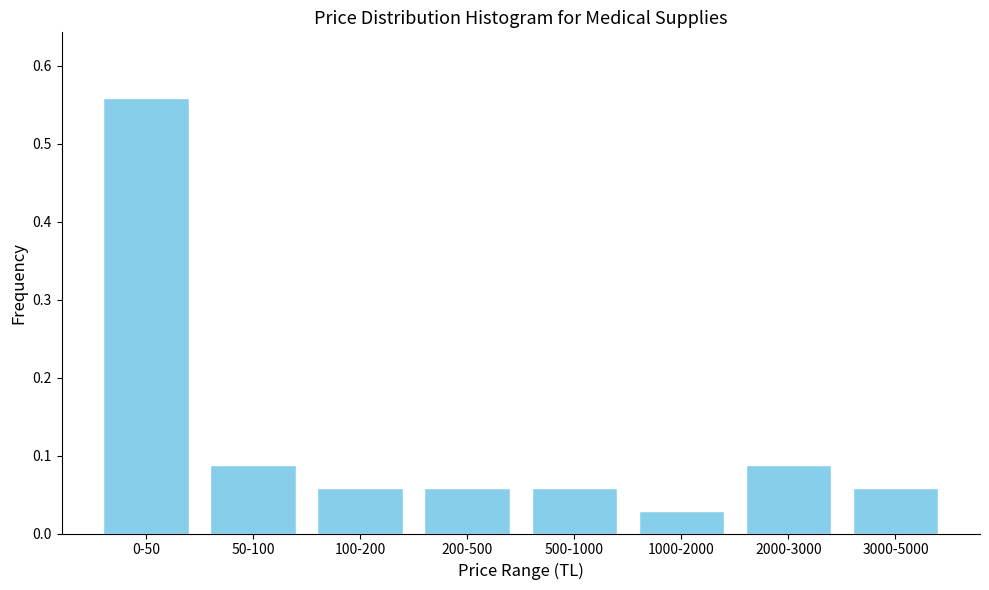

What is the label of the 5th bar from the left?

500-1000